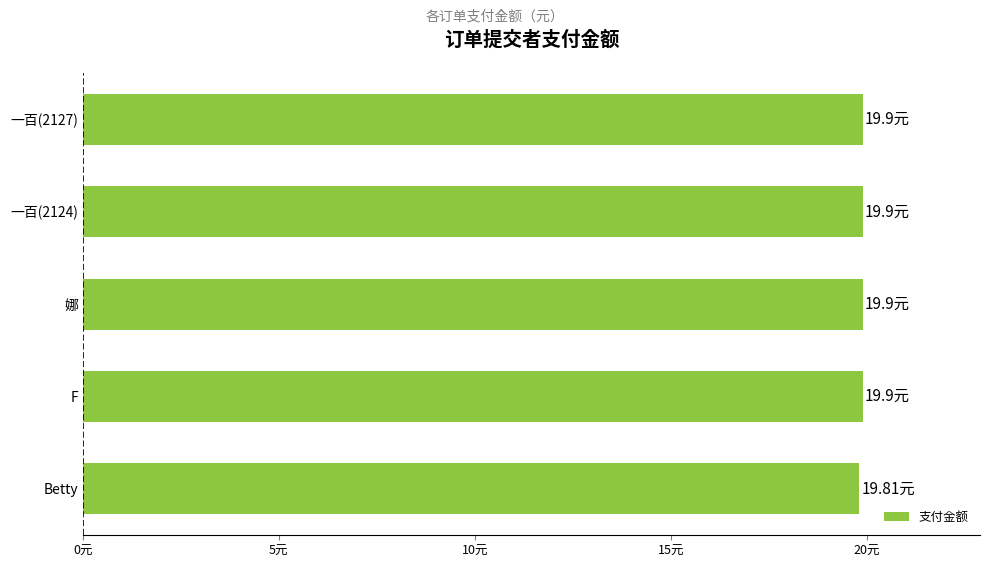

Are the bars horizontal?

Yes